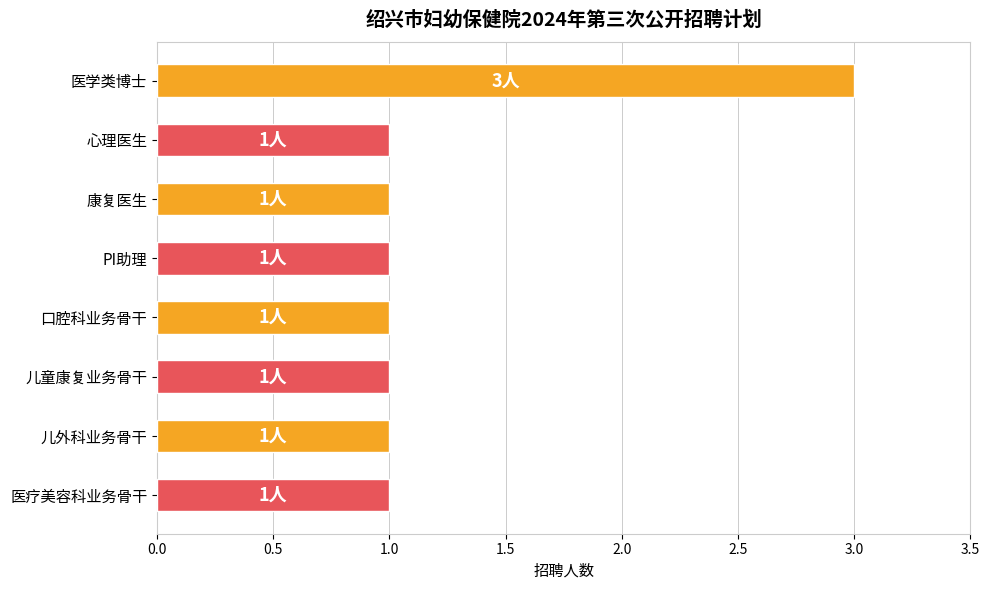

What is the maximum value shown in the chart?

3